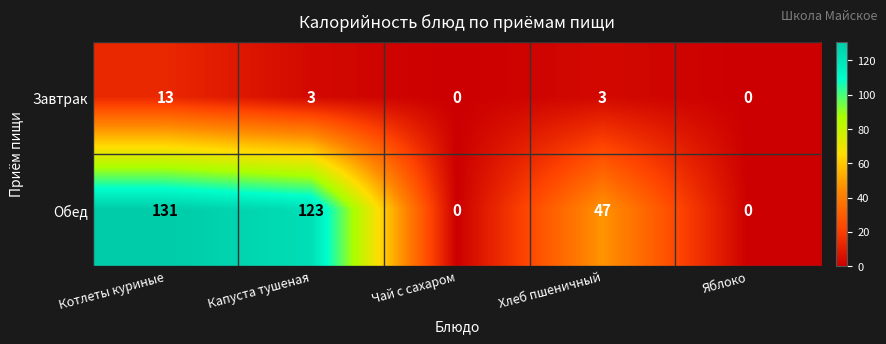

What is the spread (max minus min) of values at Котлеты куриные?

118